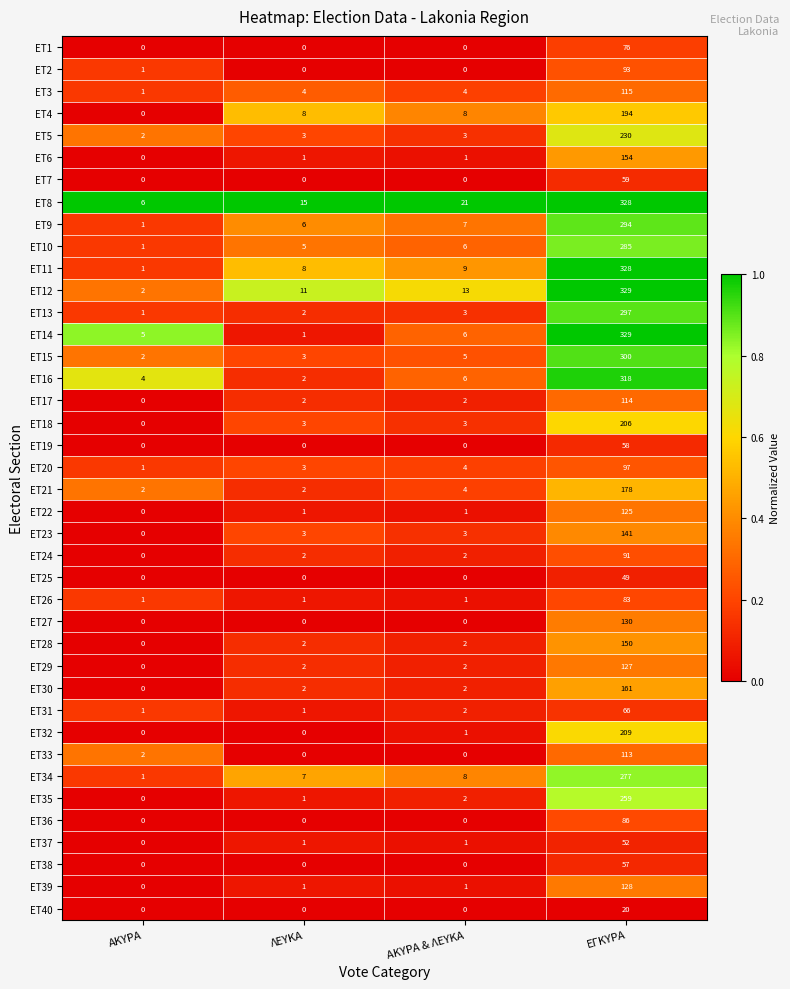

What is the sum of the ET35 values at ΛΕΥΚΑ and ΕΓΚΥΡΑ?

260